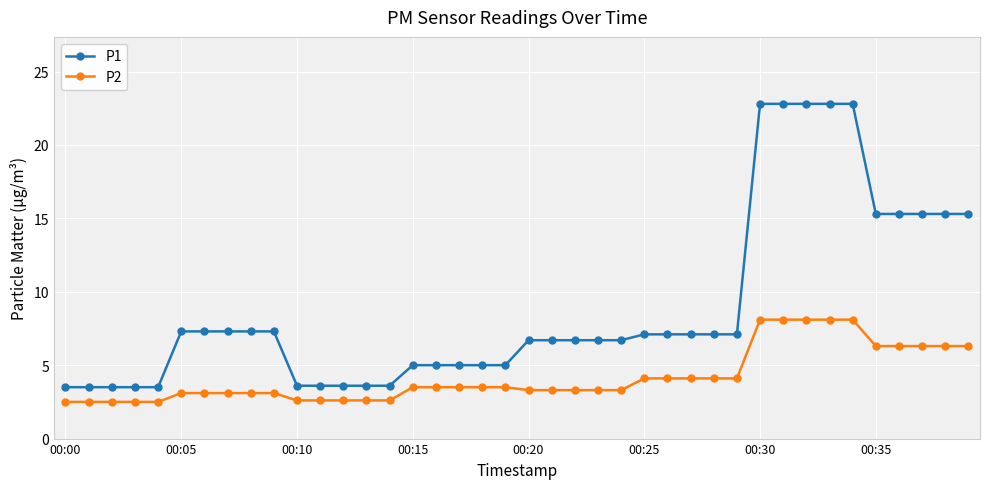

True or false: P2 and P1 cross at least once.

False